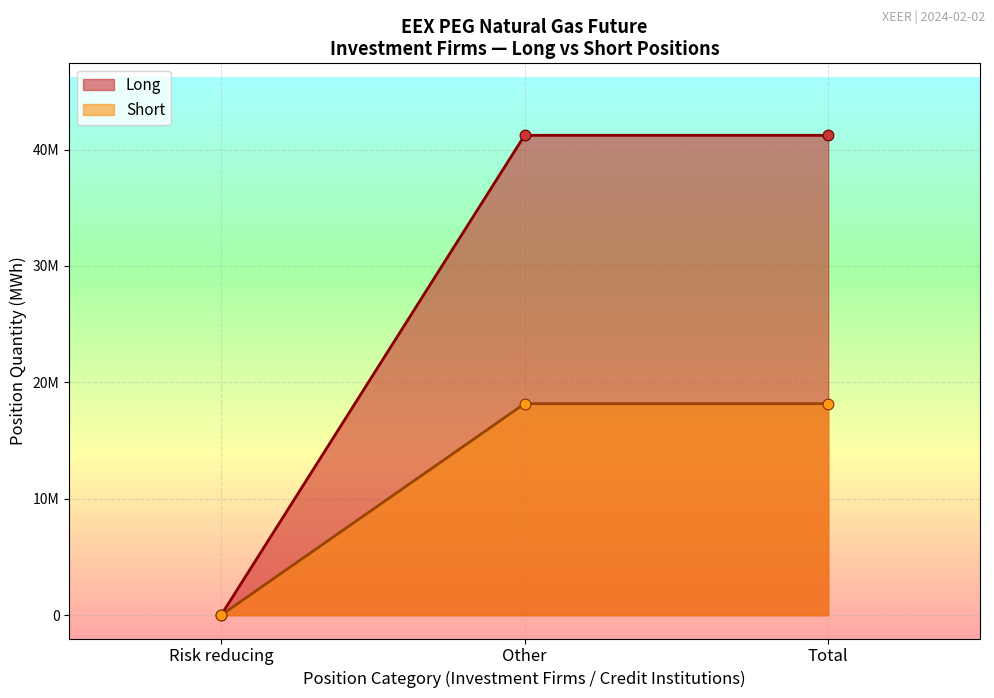

What are all the series names shown in the legend?

Long, Short